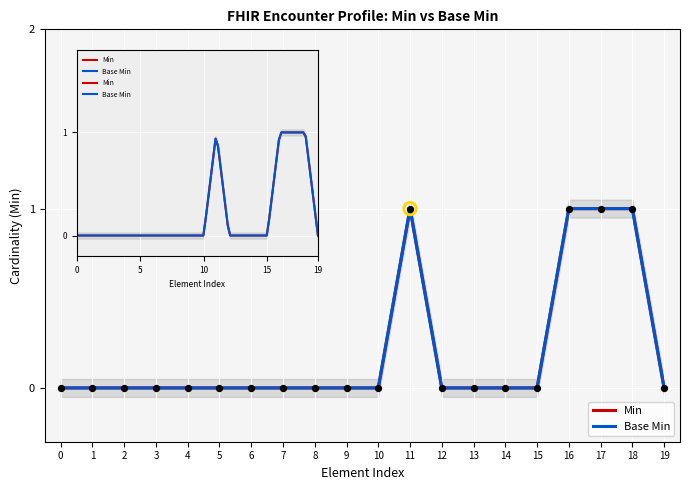

At which category is the sum across all series the highest?

11